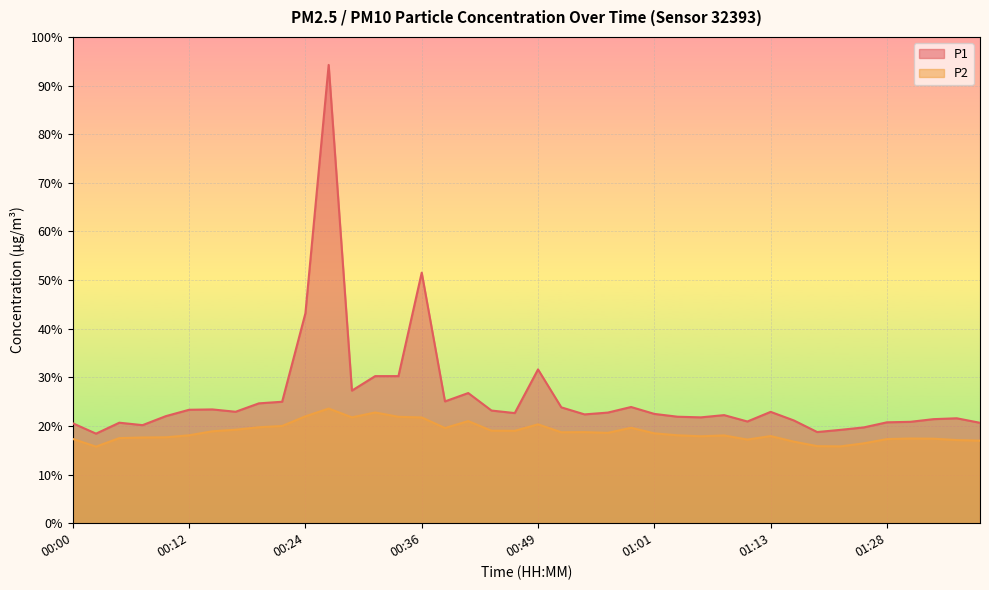

True or false: P1 and P2 cross at least once.

False